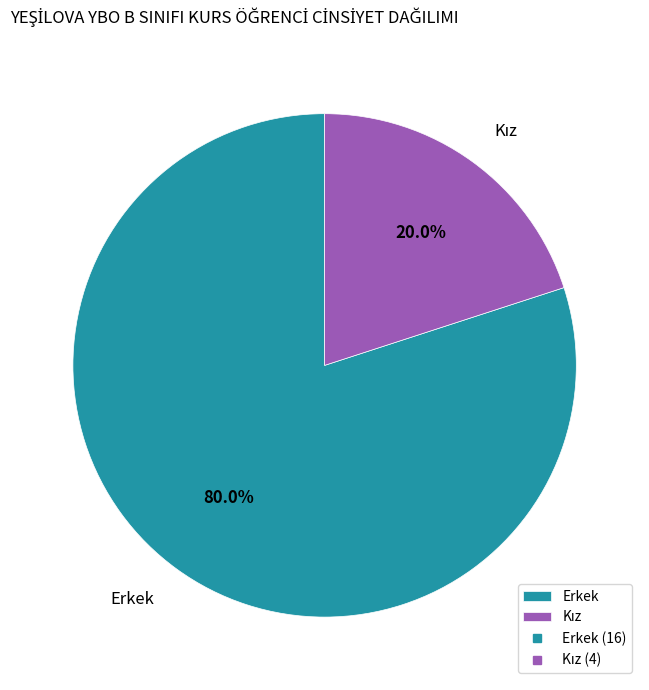

Is there any slice that represents more than half of the pie?

Yes